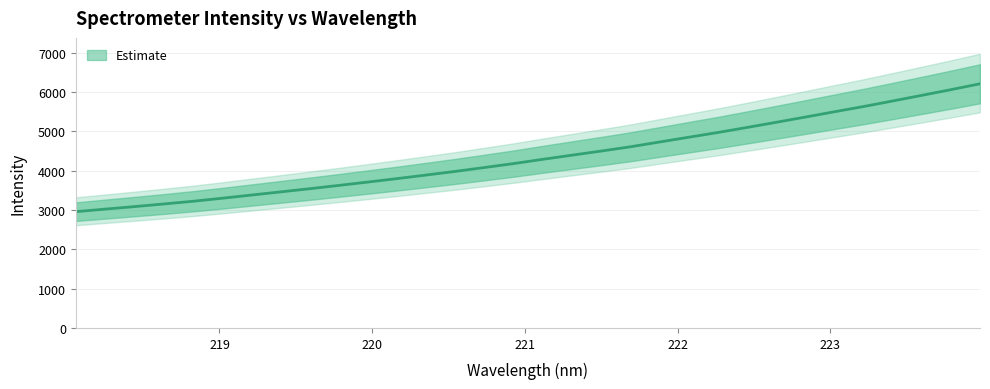

What is the greatest value displayed?

6213.0